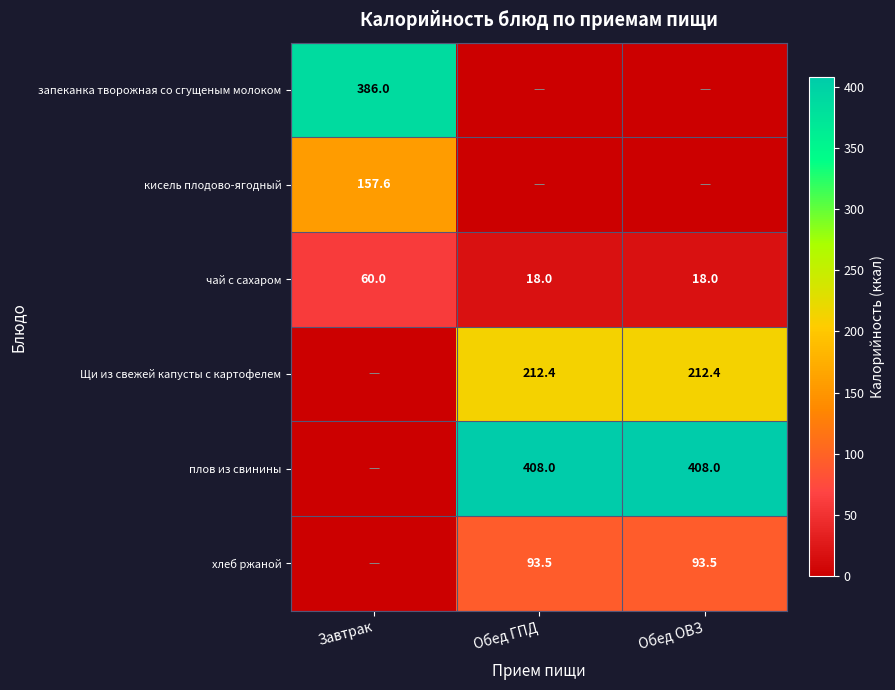

At how many categories does at least one series exceed 313?

3